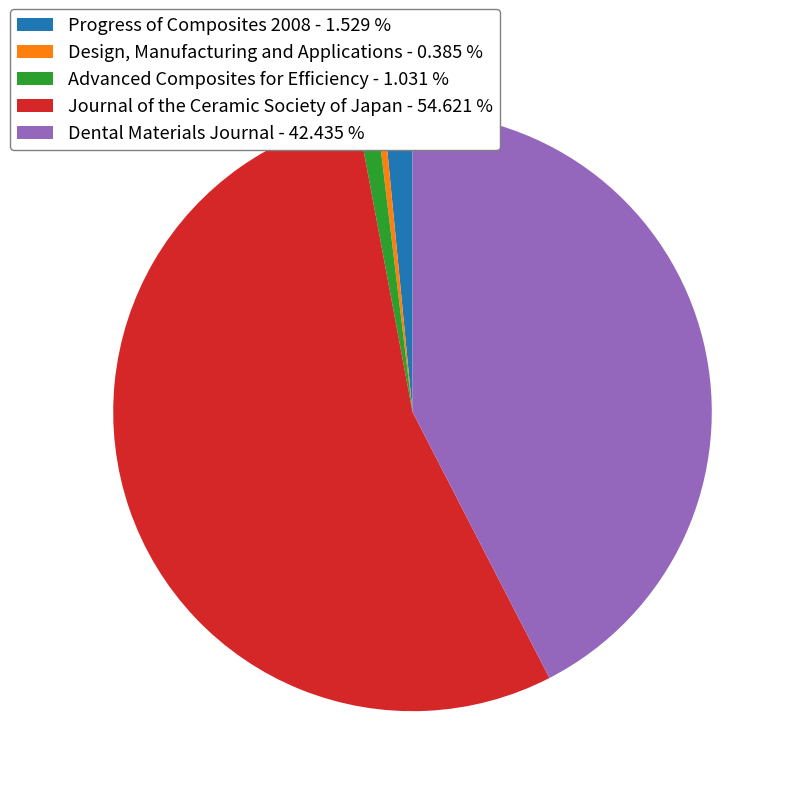

Which slice is the smallest?

Design, Manufacturing and Applications